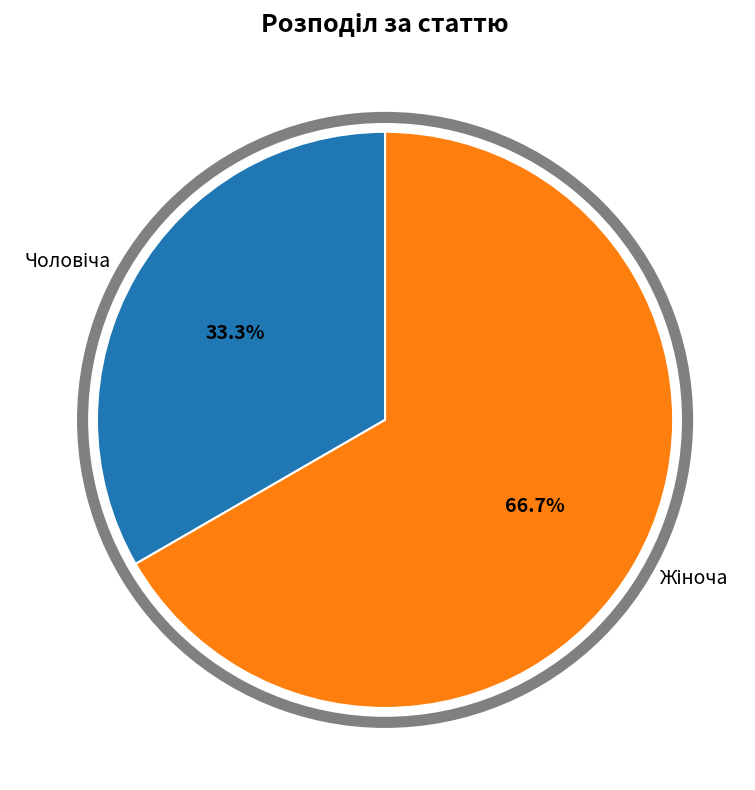

Count the number of slices in the pie.

2